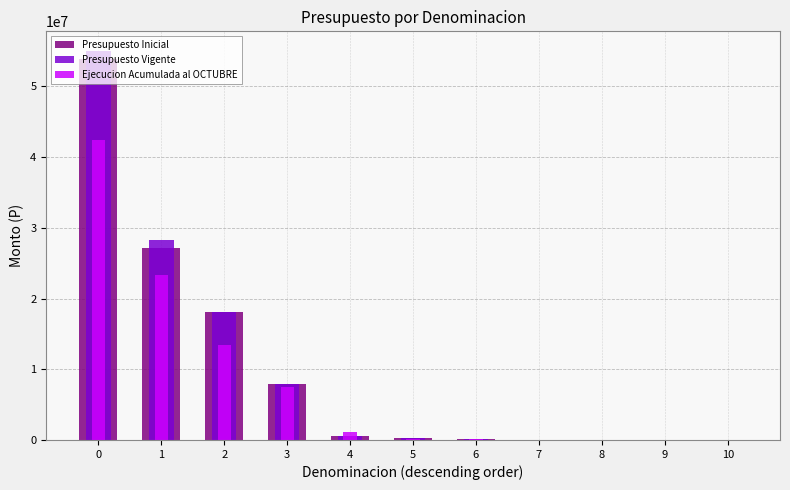

The Ejecucion Acumulada al OCTUBRE series shows 82782 at 5. True or false?

True